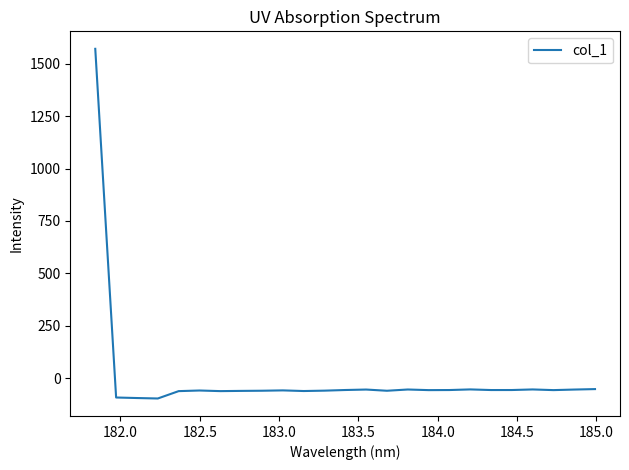

What is the smallest value displayed?

-96.5